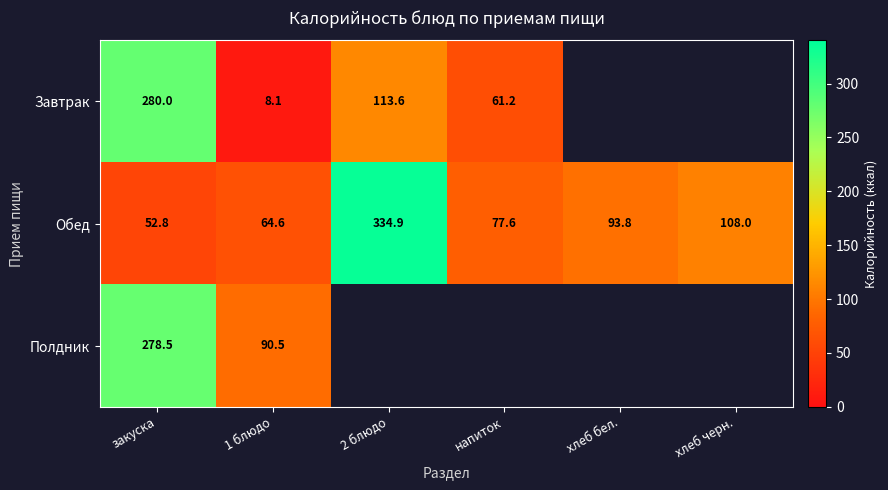

Where is Обед nearest to the value 193?

хлеб черн.